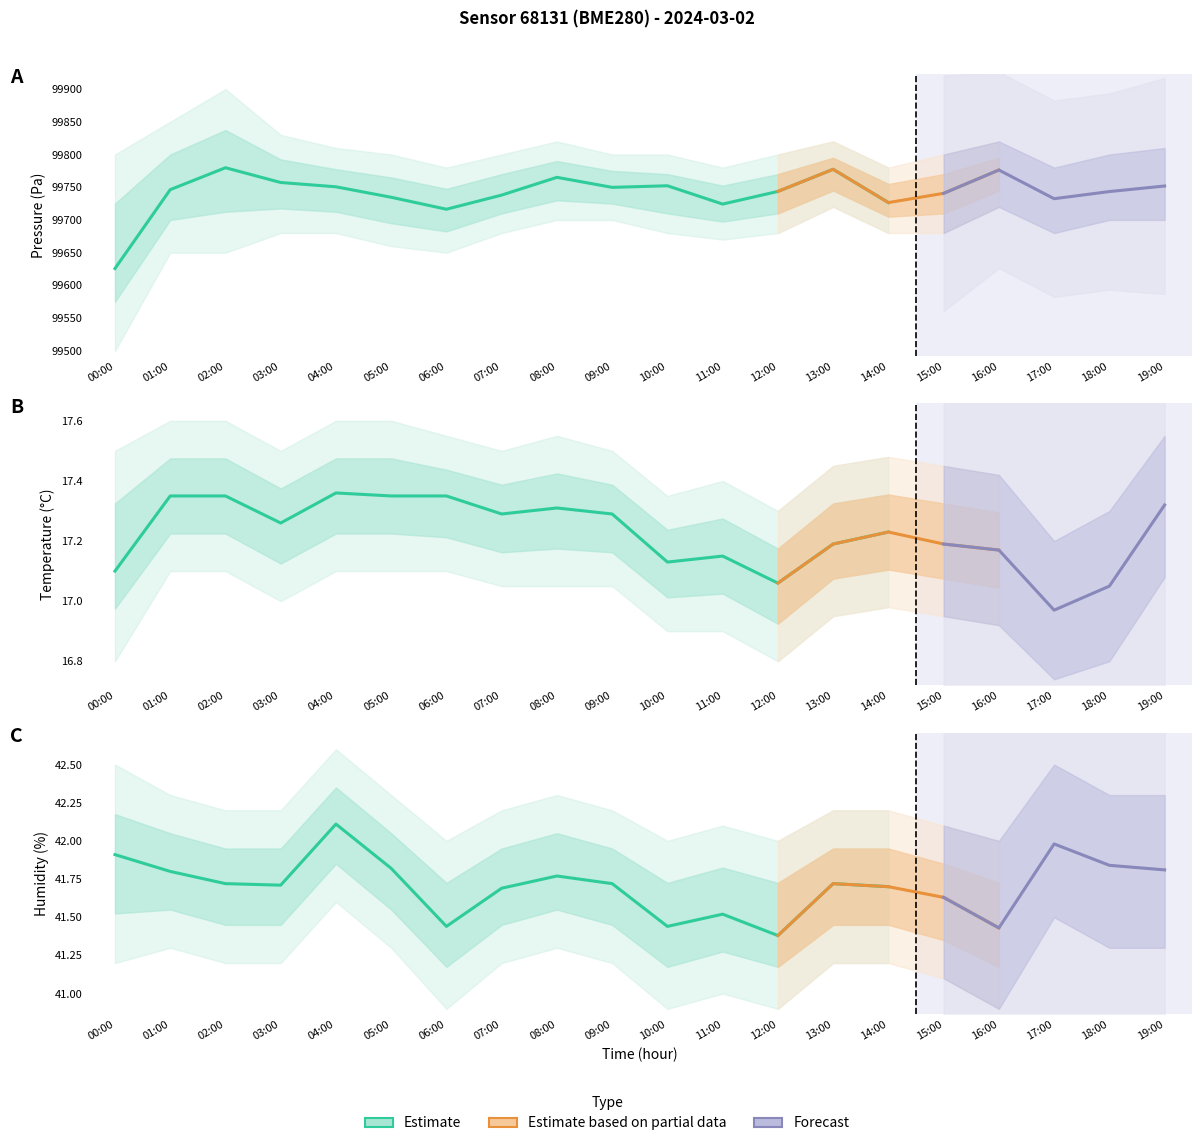

At which label is temperature closest to 17?

17:00